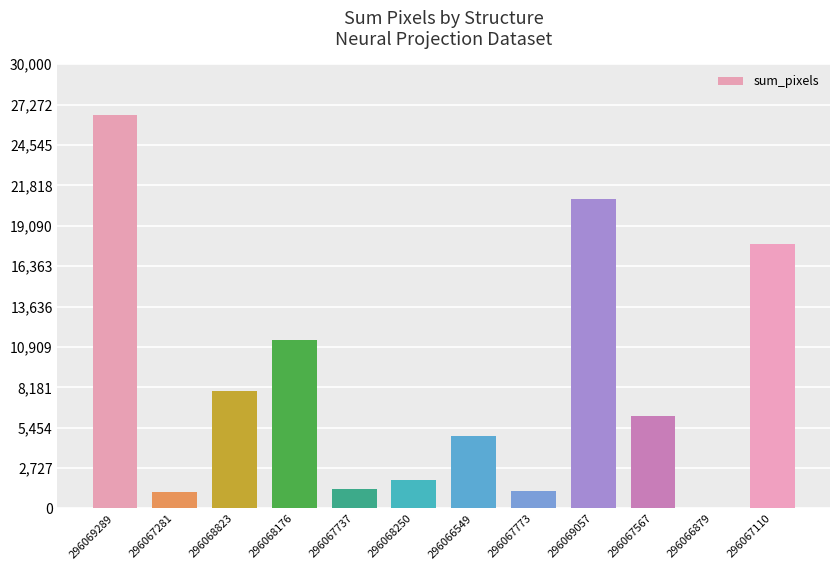

How many values are below 22821100?

6